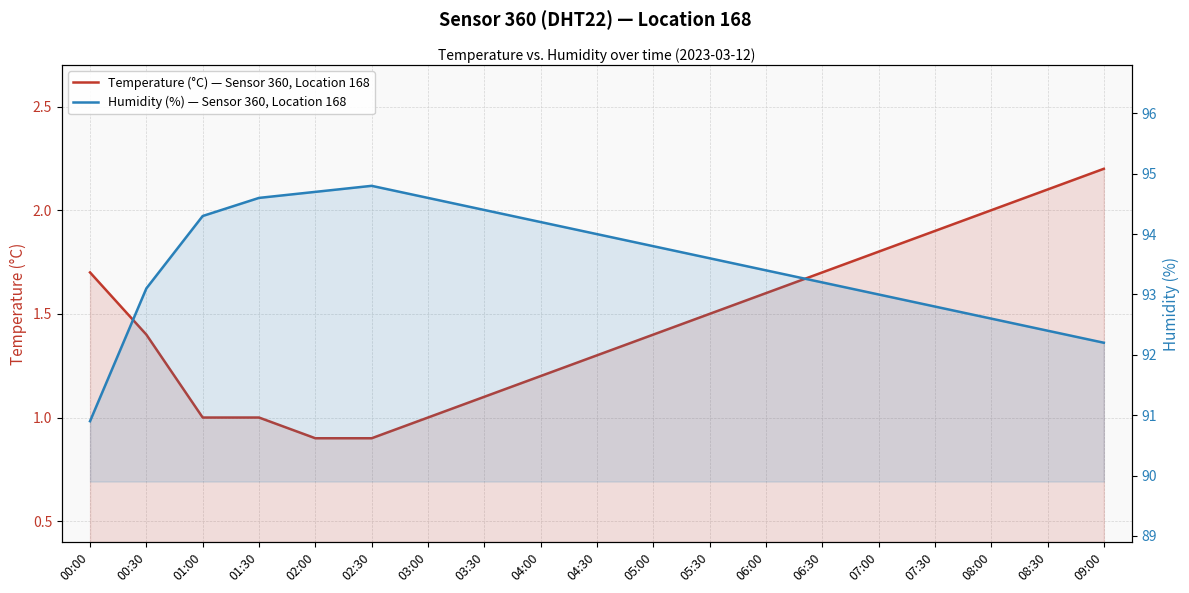

What is the minimum value for Temperature (°C) — Sensor 360, Location 168?

0.9